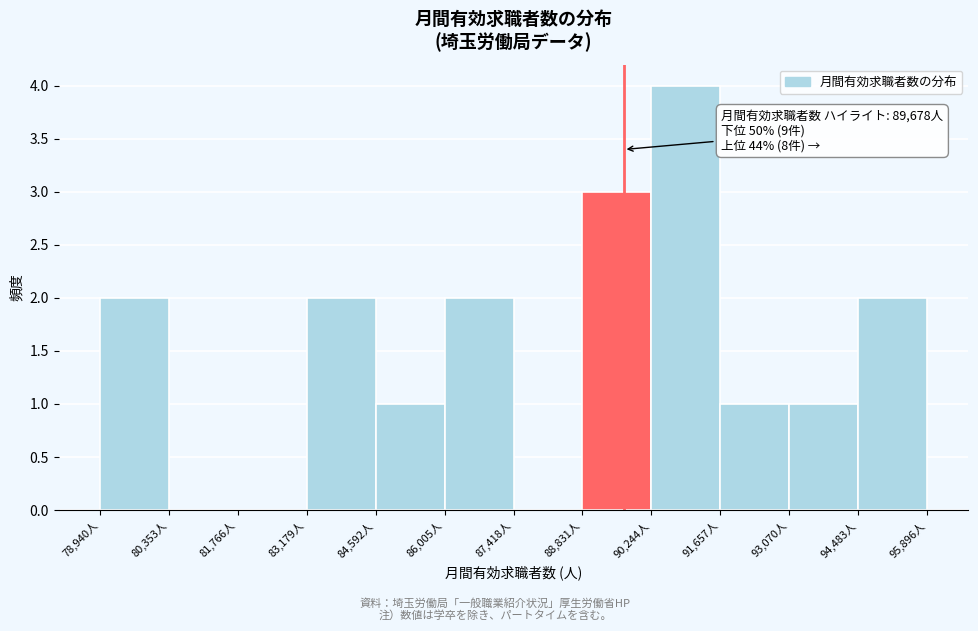

Over which range of the x-axis is the bar tallest?

90200 to 91600